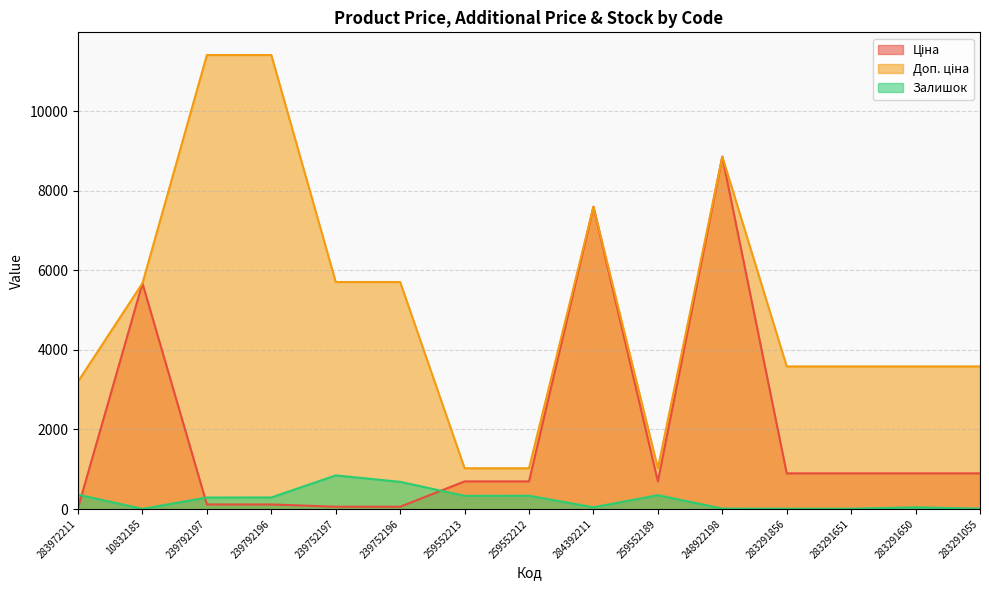

Reading left to right, transcribe all the data shown in this chart.

Ціна: 283972211=32.0	10832185=5673.8	239792197=114.1	239792196=114.1	239752197=57.0	239752196=57.0	259552213=693.7	259552212=693.7	284392211=7596.5	259552189=693.7	248922198=8856.7	283291856=895.9	283291651=895.9	283291650=895.9	283291055=895.9
Доп. ціна: 283972211=3205.0	10832185=5673.8	239792197=11410.0	239792196=11410.0	239752197=5705.0	239752196=5705.0	259552213=1024.6	259552212=1024.6	284392211=7596.5	259552189=1024.6	248922198=8856.7	283291856=3583.6	283291651=3583.6	283291650=3583.6	283291055=3583.6
Залишок: 283972211=360.0	10832185=4.0	239792197=289.0	239792196=290.0	239752197=845.0	239752196=683.0	259552213=331.0	259552212=334.0	284392211=43.0	259552189=348.0	248922198=11.0	283291856=7.0	283291651=7.0	283291650=43.0	283291055=9.0